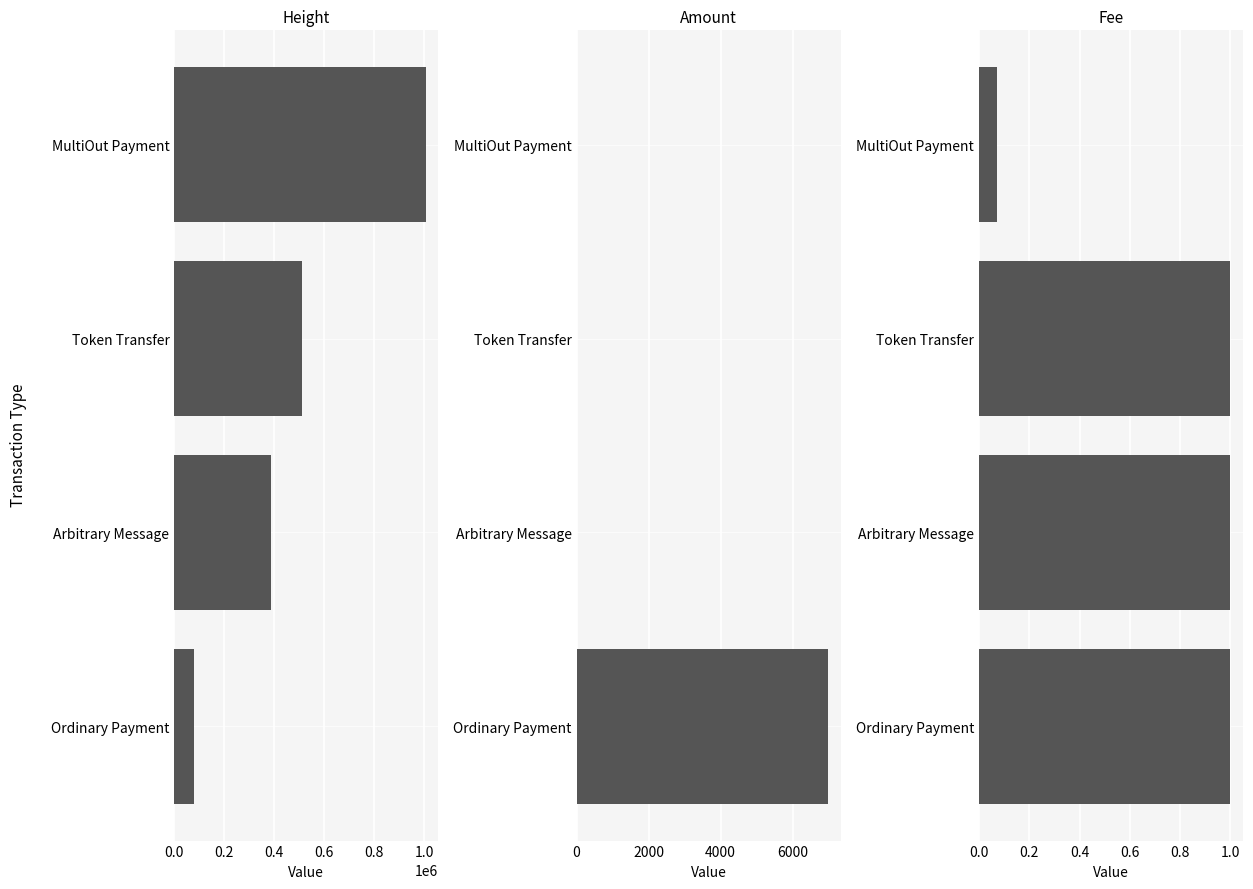

Between MultiOut Payment and Arbitrary Message, which series saw the biggest shift?

Height